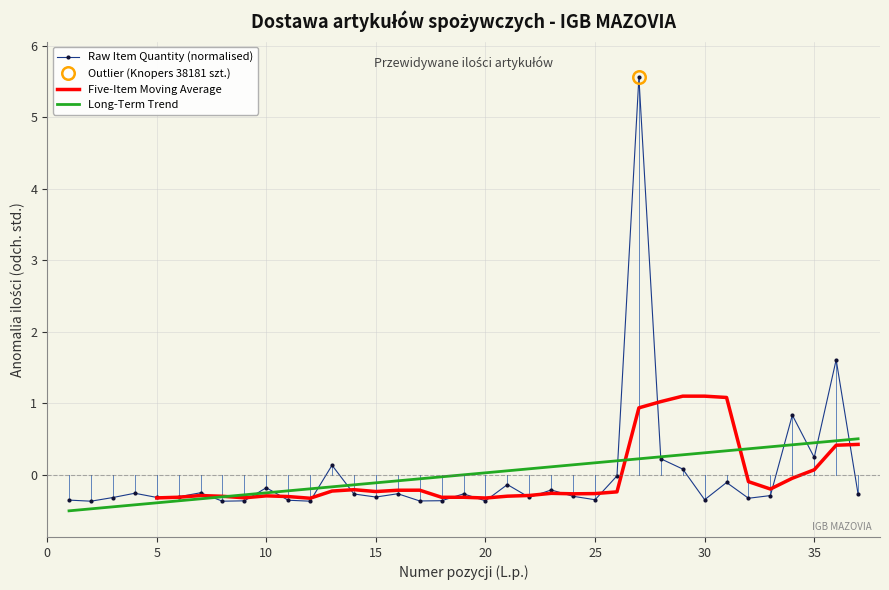

The Raw Item Quantity (normalised) series shows -0.3 at 15. True or false?

True